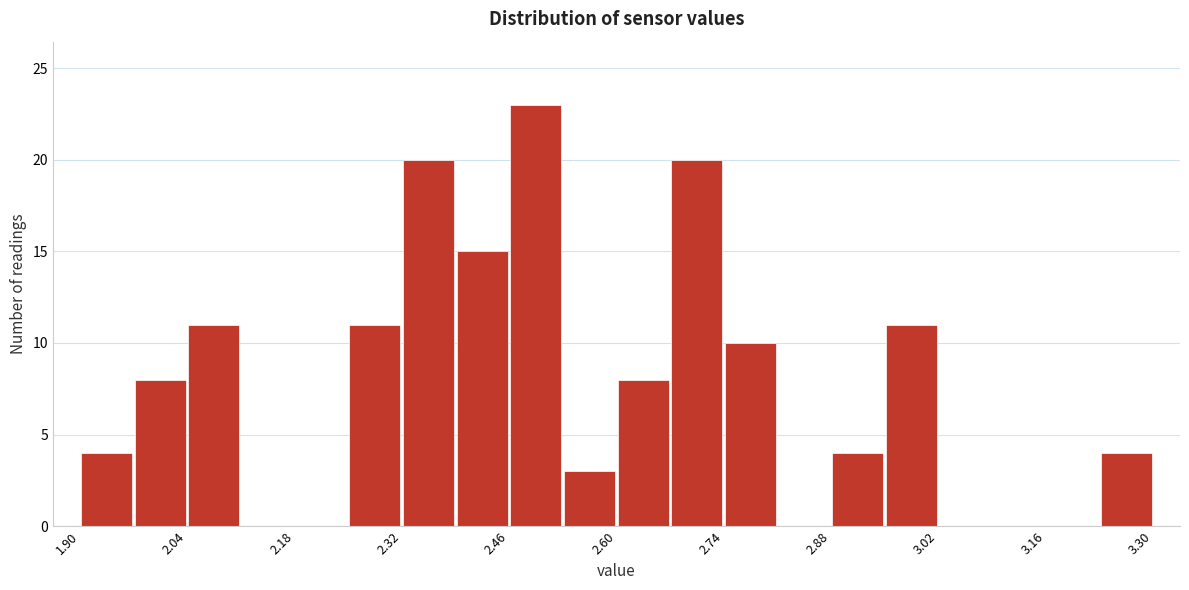

Around what value on the x-axis is the tallest bar? Give the approximate position of its centre, as read against the axis.

2.50